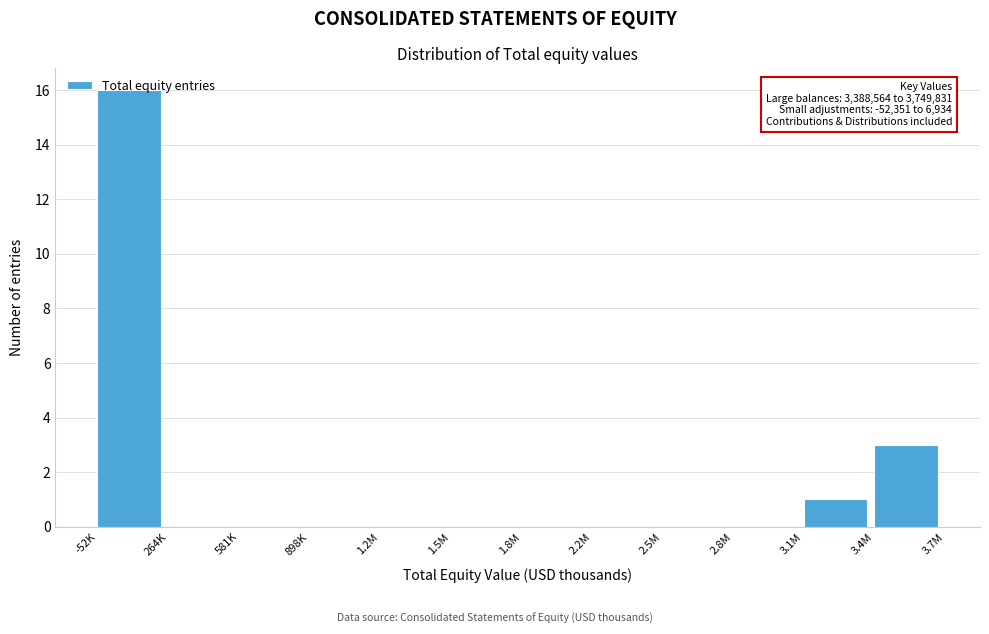

What is the sum of all values?

20